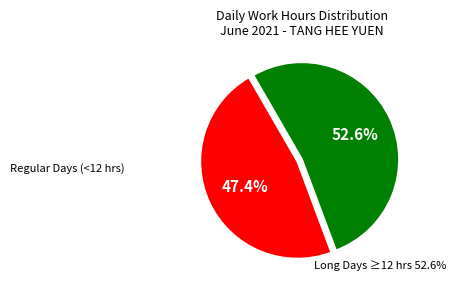

Is there a majority slice in this chart?

Yes